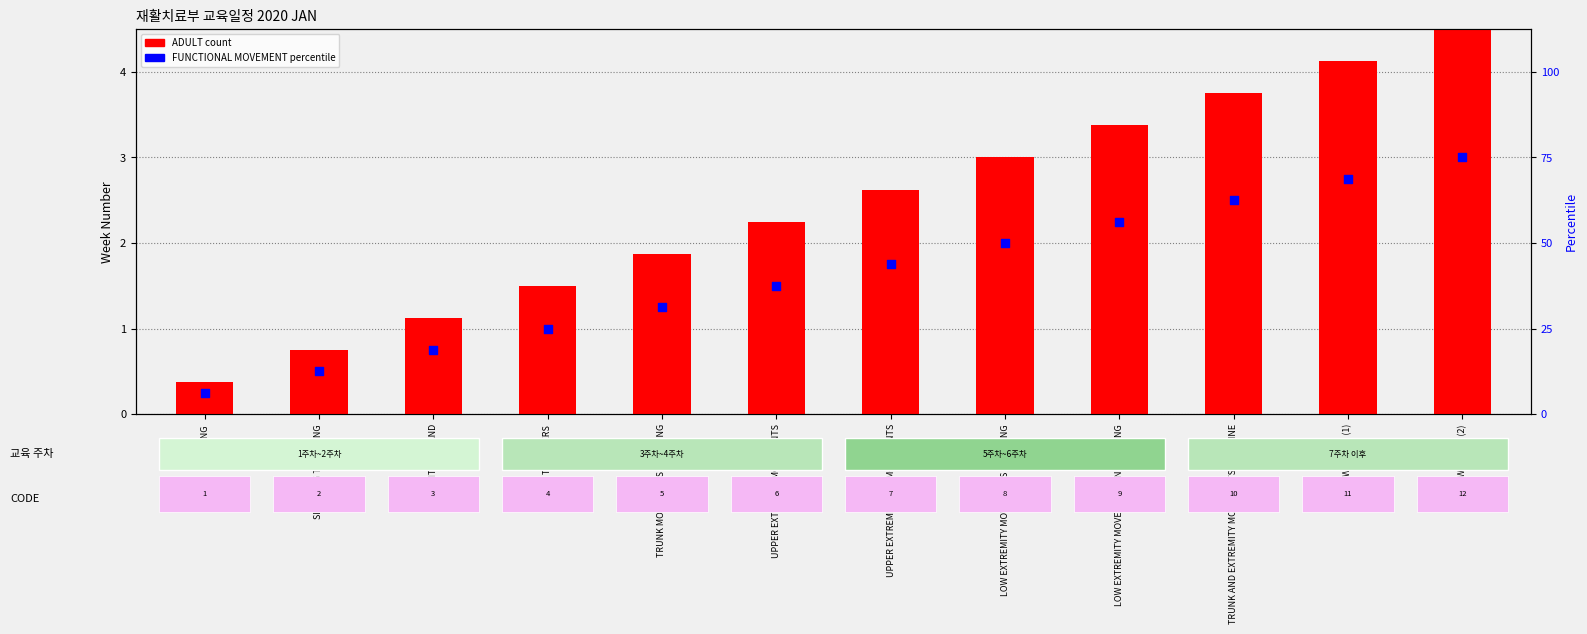

Which series contains the highest Y value?

ADULT count